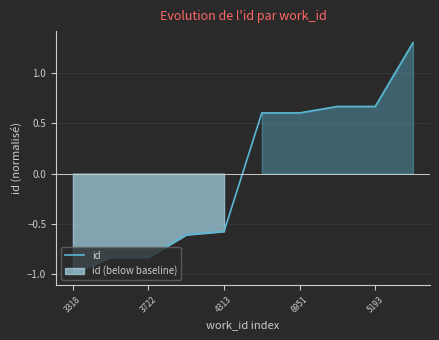

How many values are between 0 and 1?

4